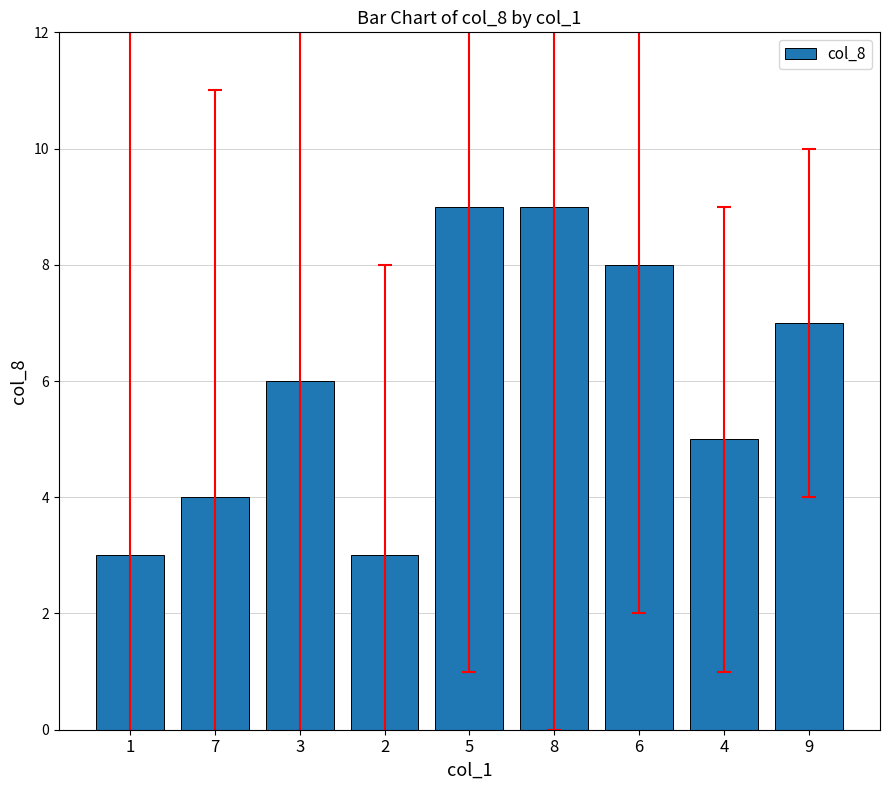

What is the label of the 8th bar from the left?

4